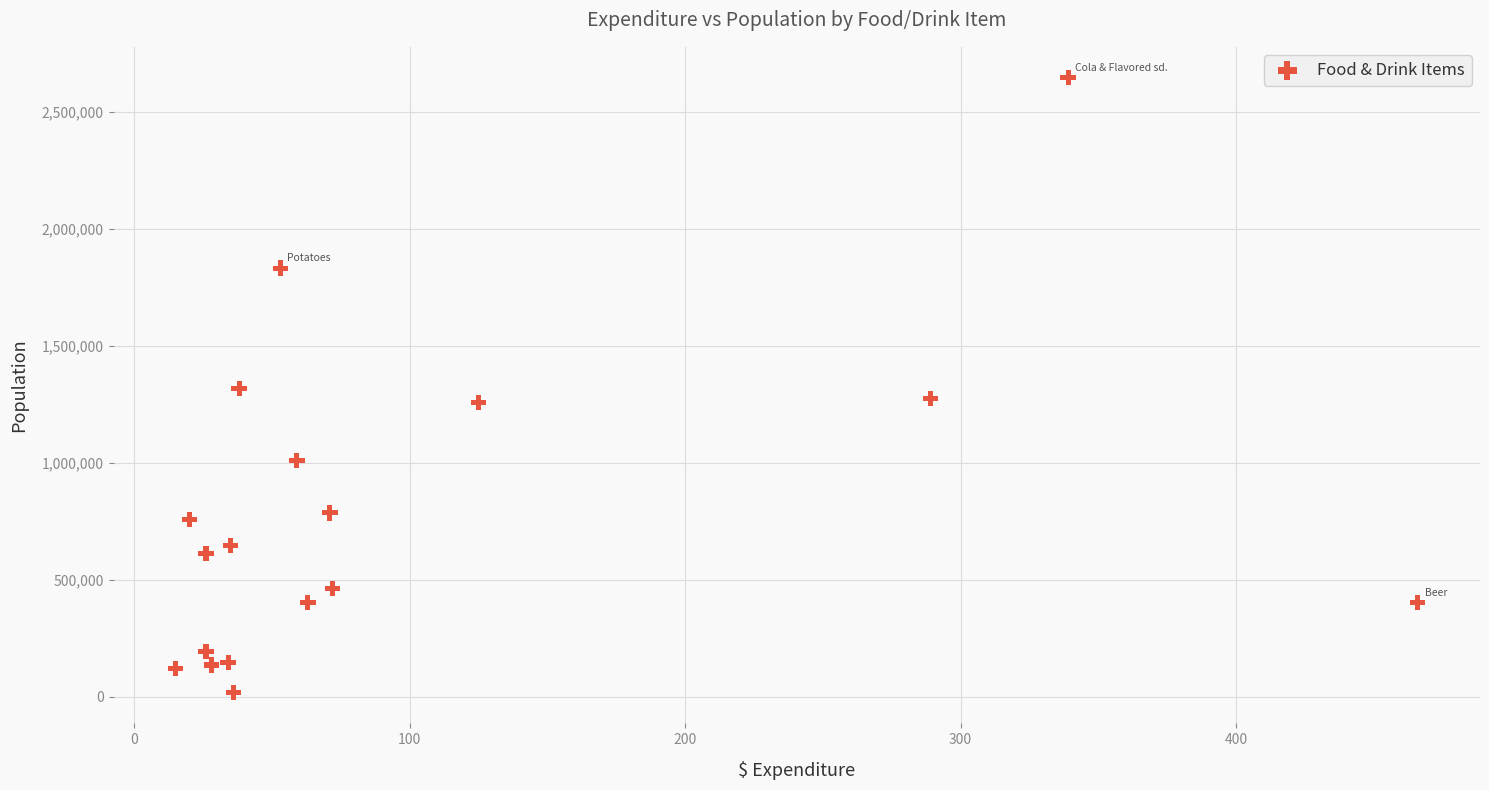

What is the range of Y values (max minus min)?

2629550